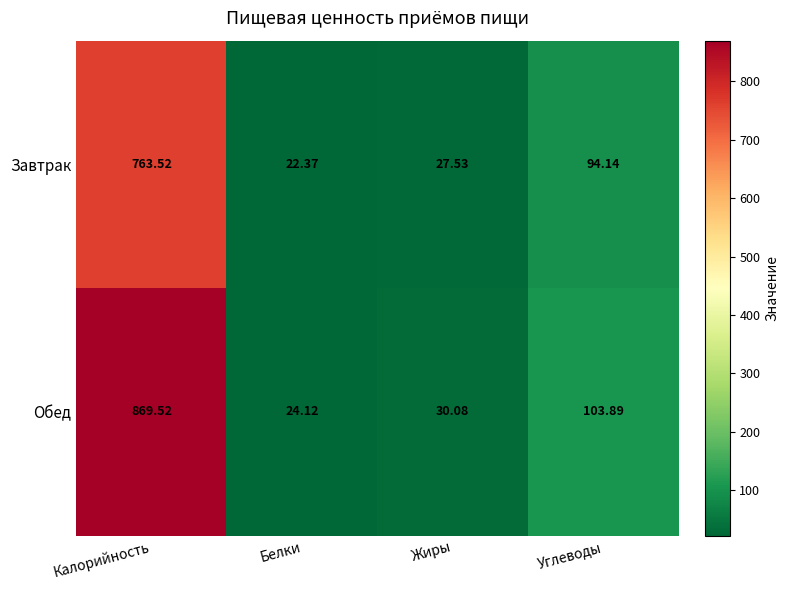

Rank the series by their maximum value, from lowest to highest.

Завтрак, Обед